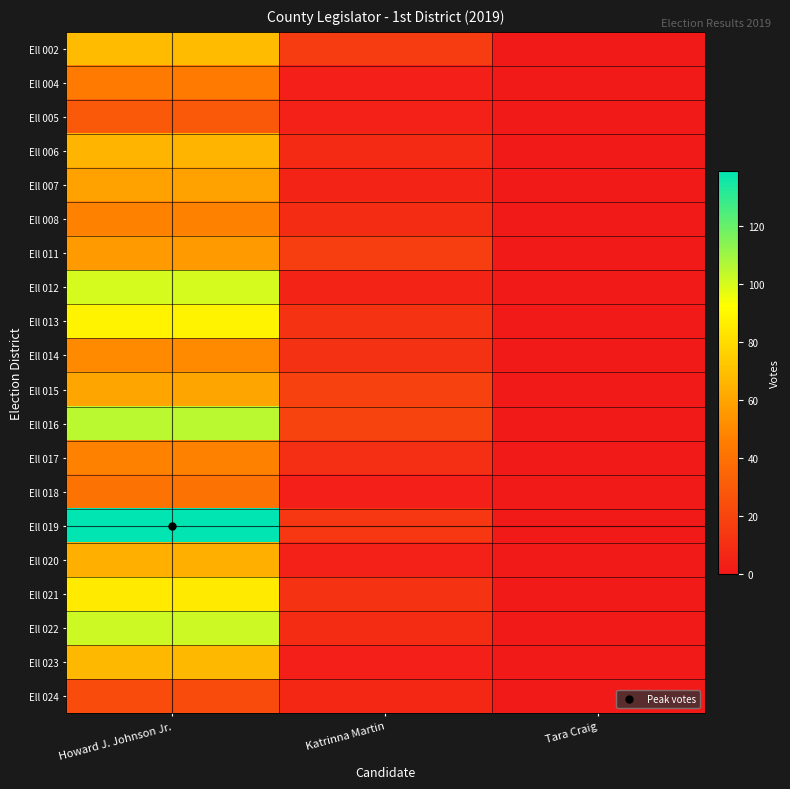

At how many categories does at least one series exceed 129?

1